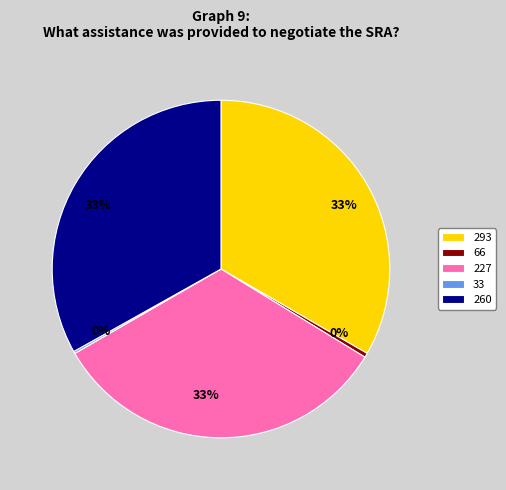

Between 66 and 293, which is larger?

293